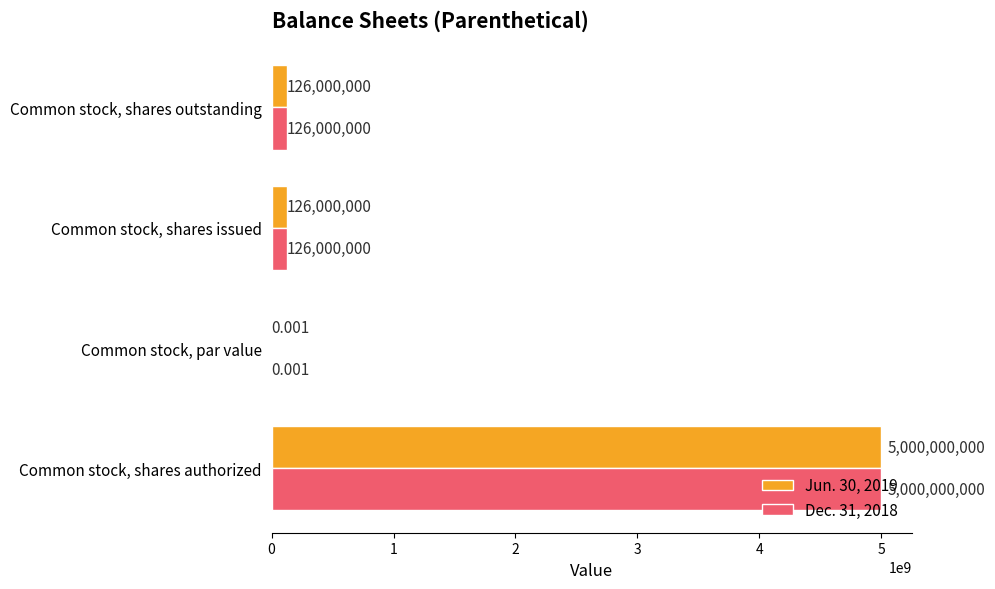

How many distinct data groups are displayed?

2